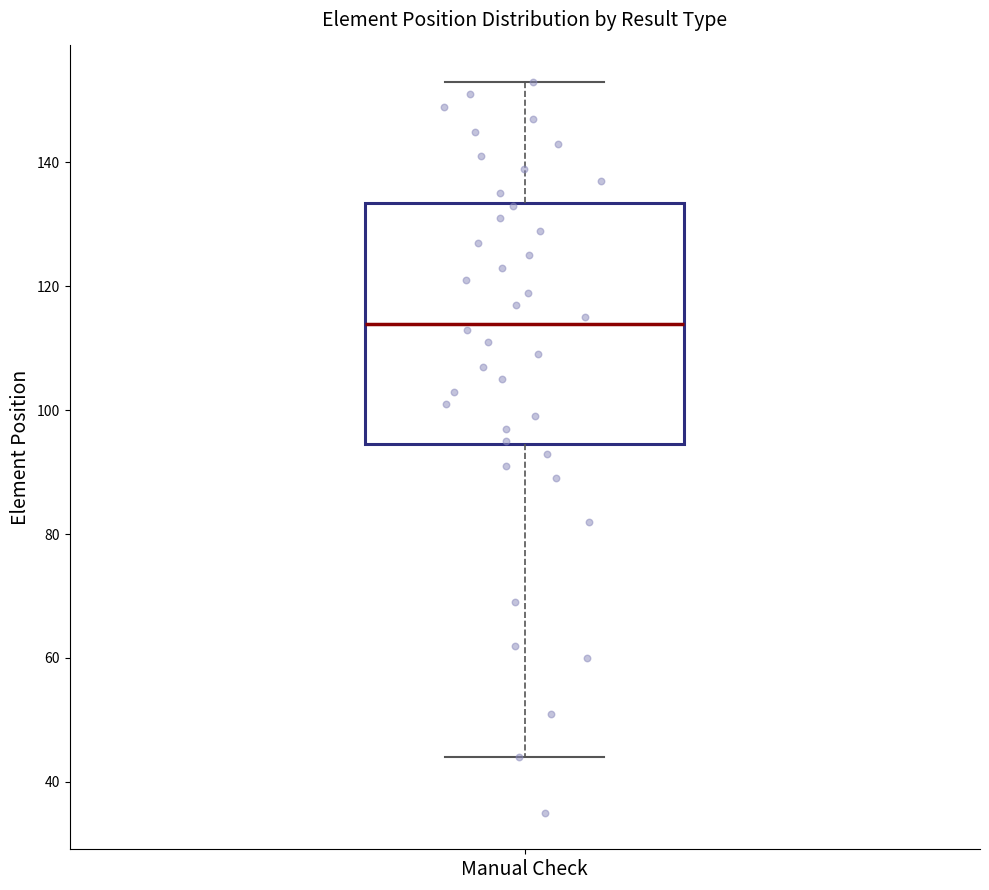

Where does the median line of the box for Manual Check sit on the y-axis? The values are not printed on the chart, so give them approximately, as read against the axis.

114